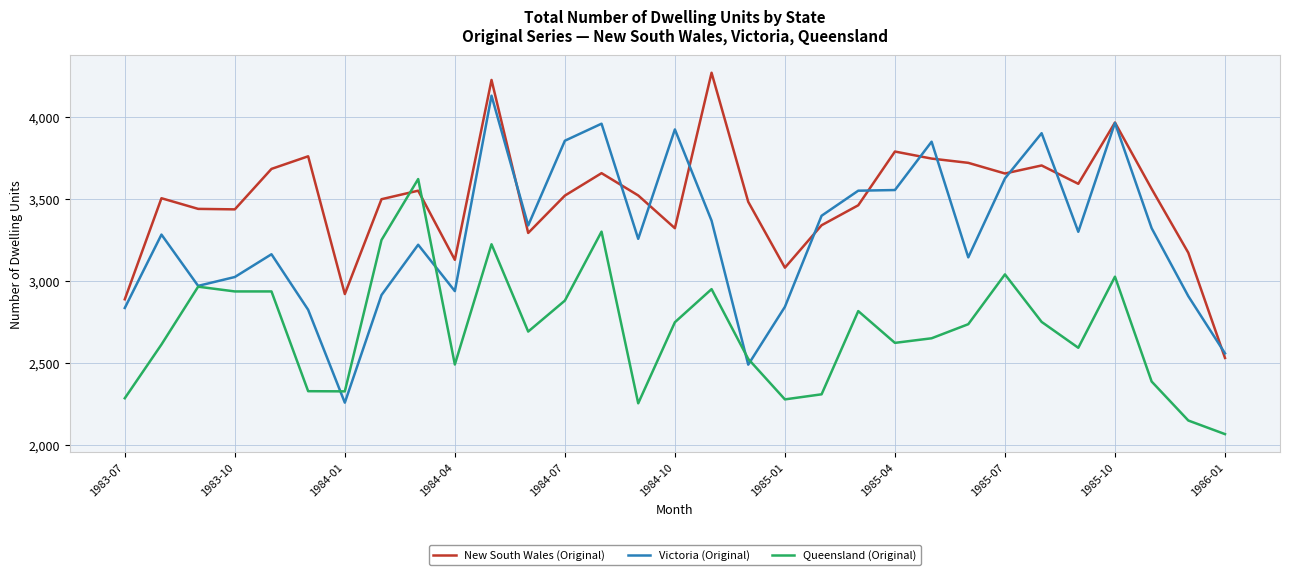

How many times do Queensland (Original) and New South Wales (Original) cross each other?

2